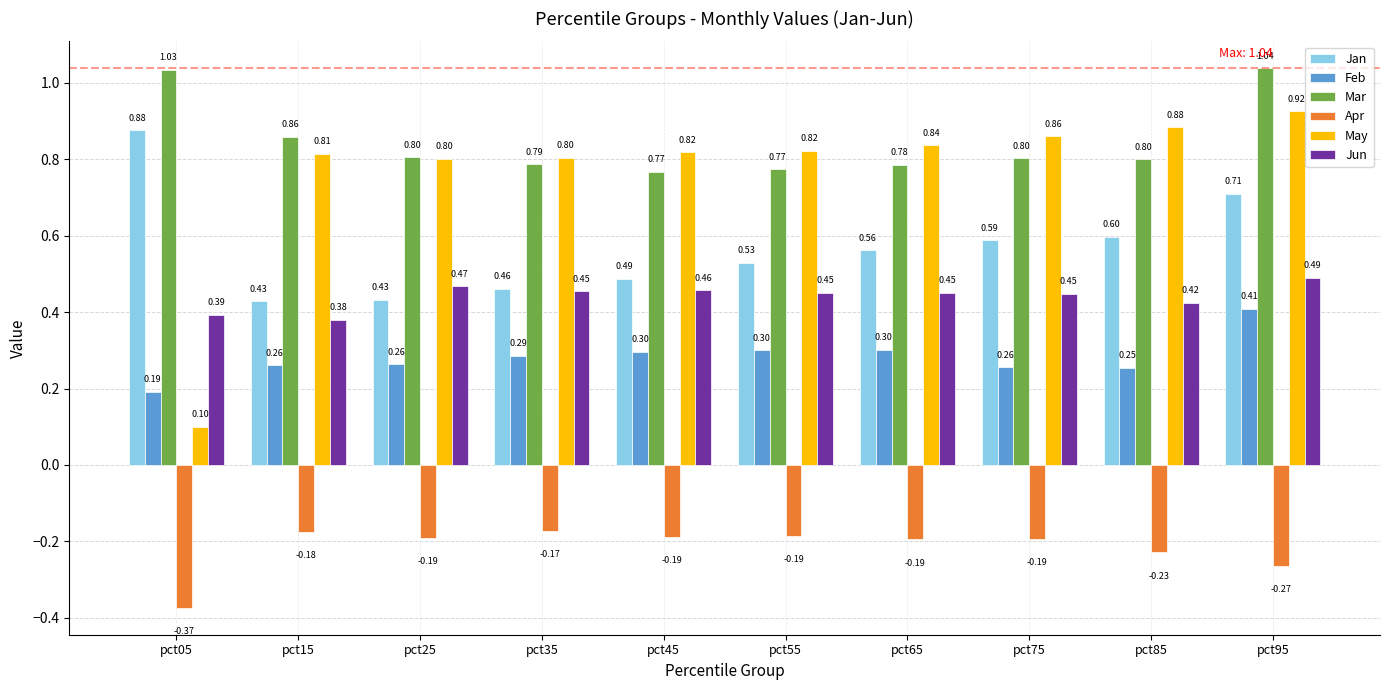

What is the average value of the Jan series?

0.6